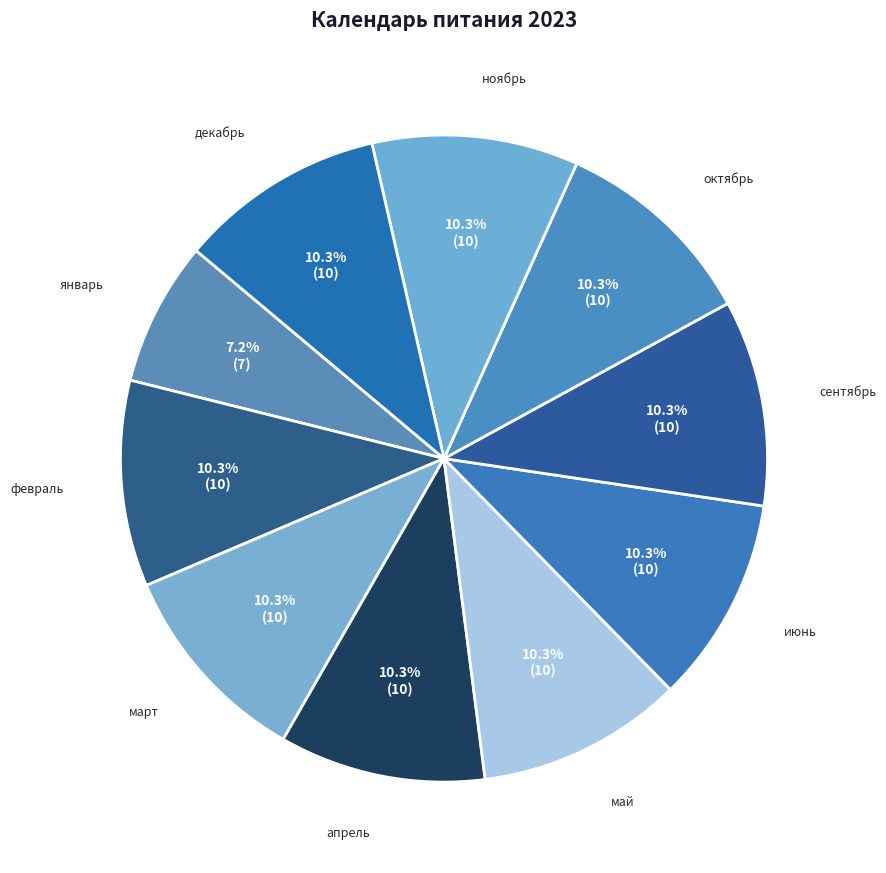

Which category has the smallest portion of the pie?

январь